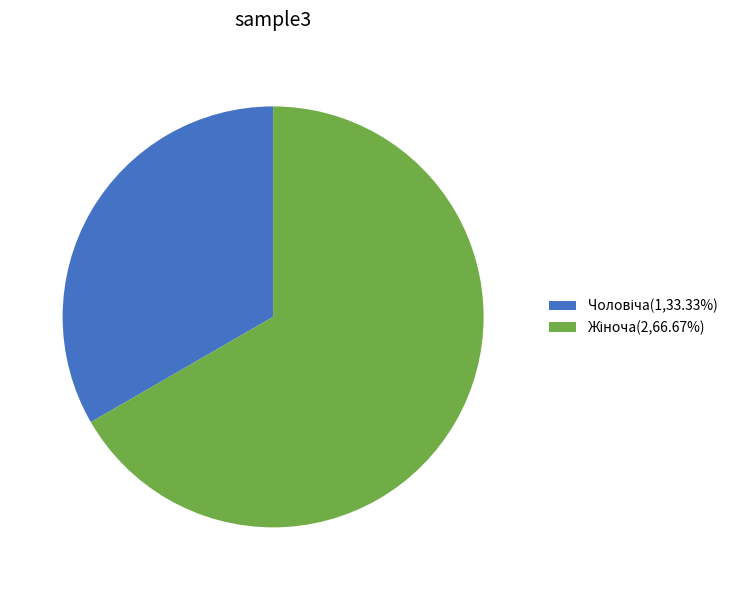

Does any single category account for the majority?

Yes